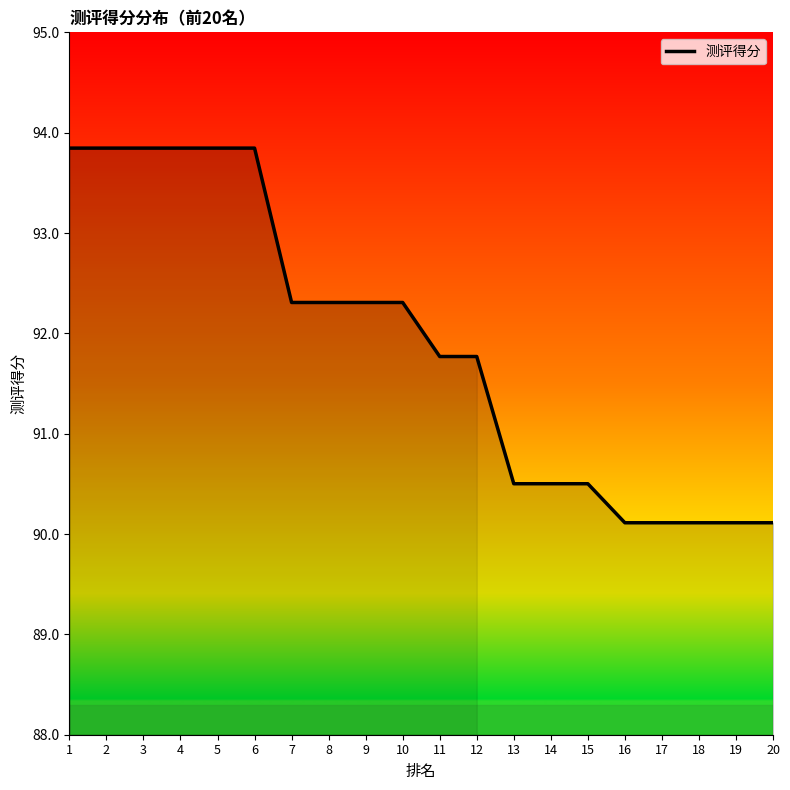

The value at 9 is 92.3. True or false?

True